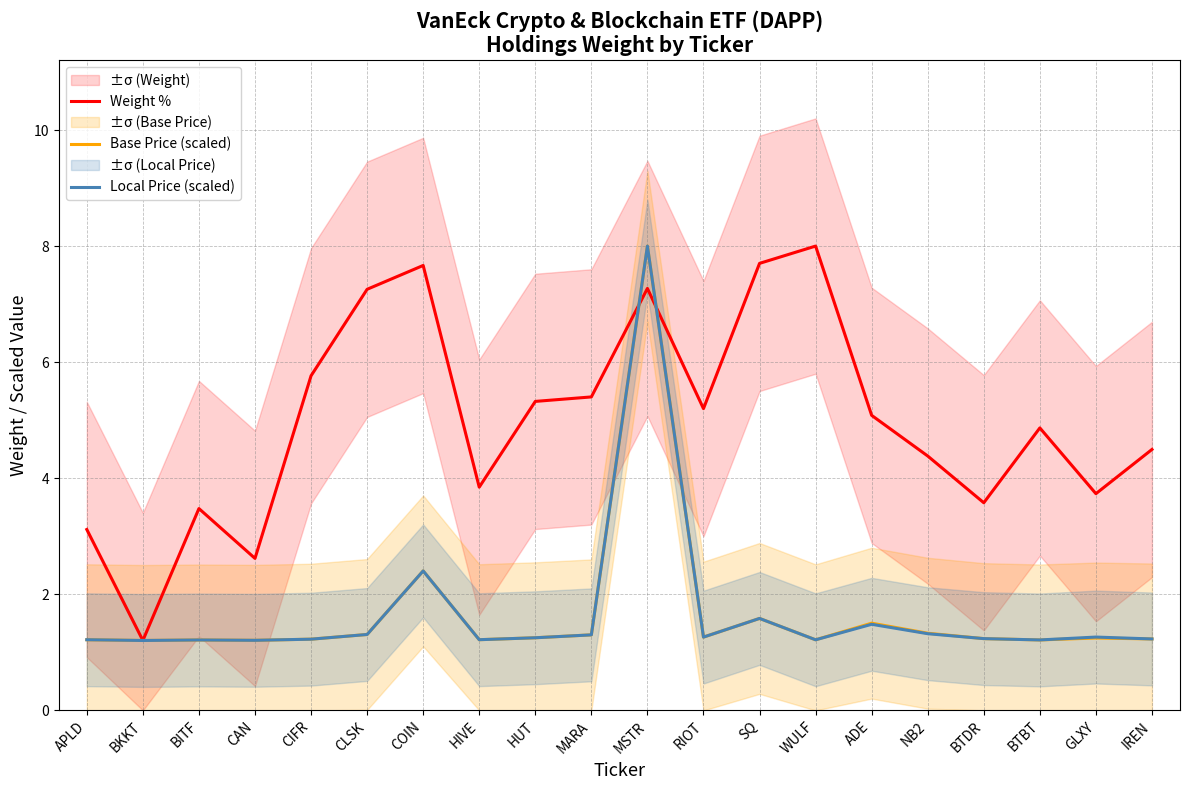

Count the number of categories in the chart.

20